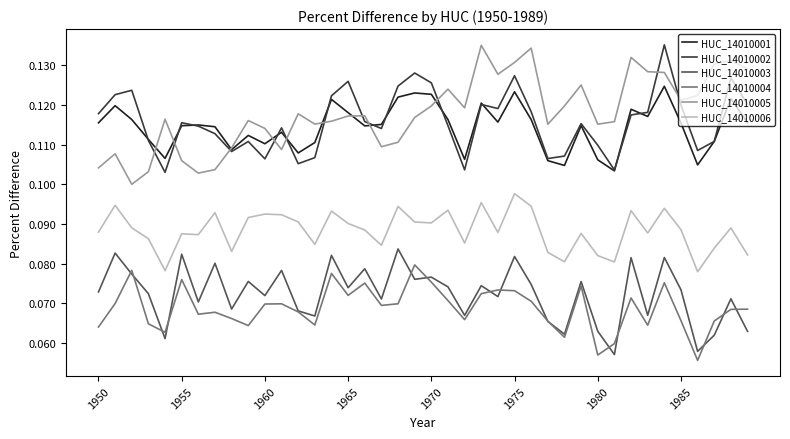

Is this an area chart (filled region under the line)?

No